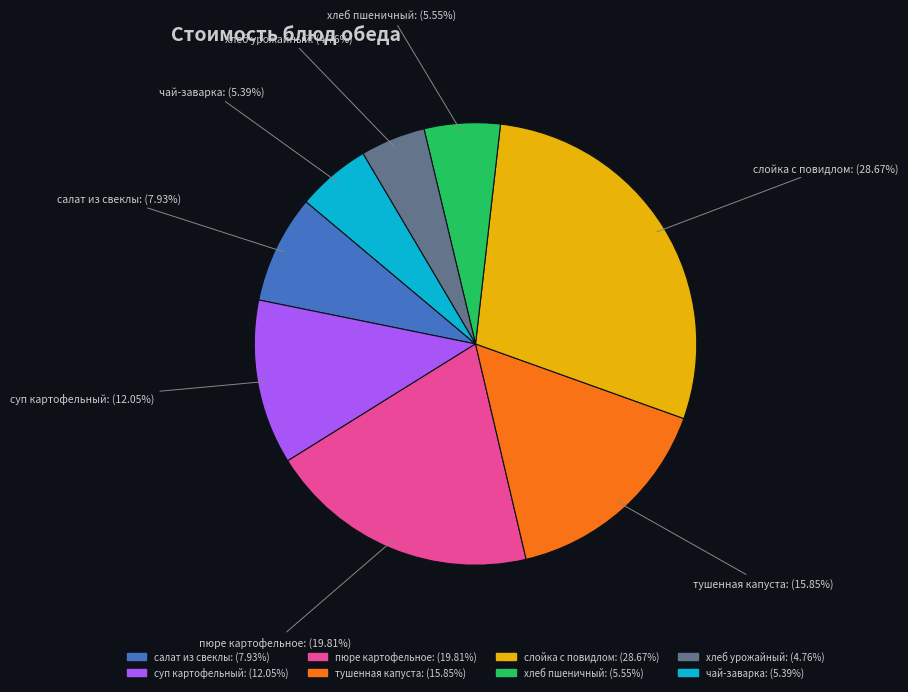

What is the total percentage of тушенная капуста and чай-заварка?

21.2%